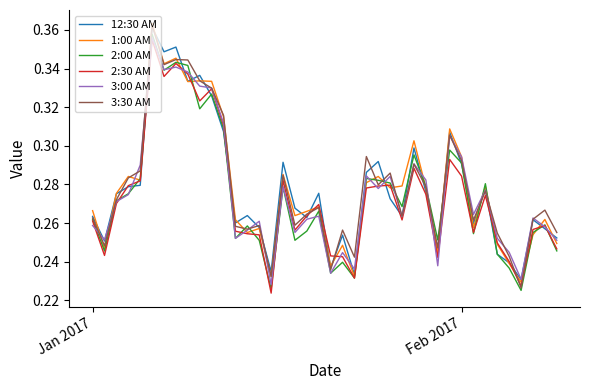

How many lines are shown in the chart?

6